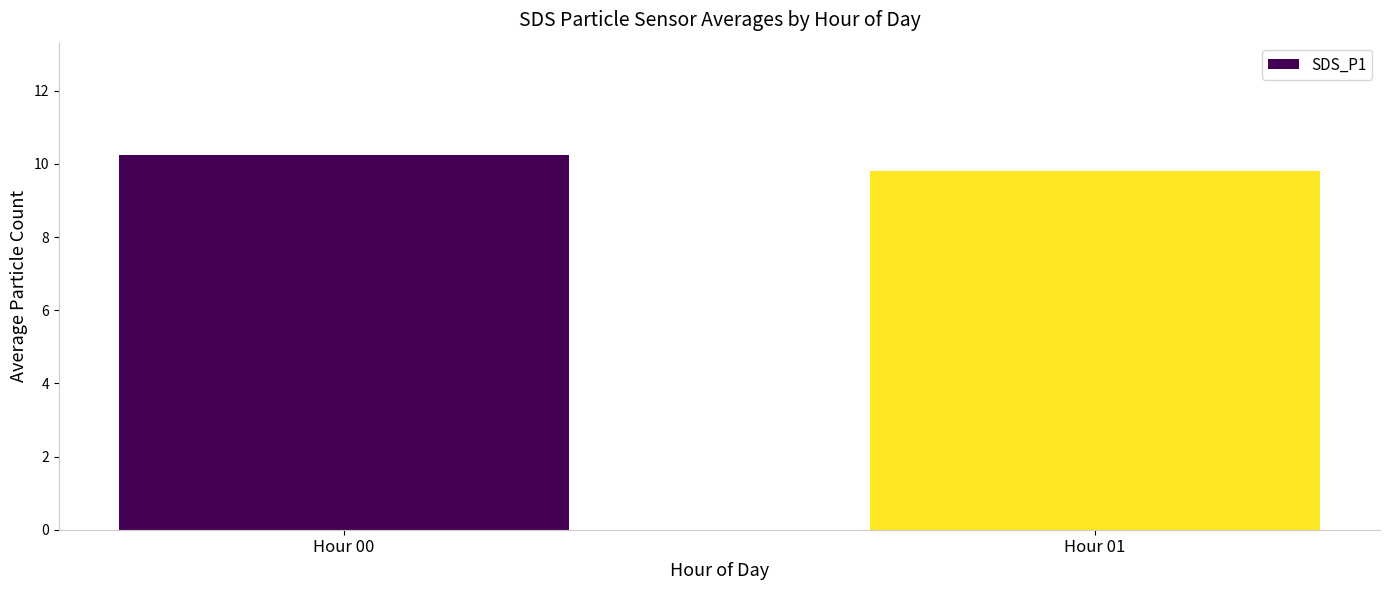

Count the values in the range 9 to 10.

1